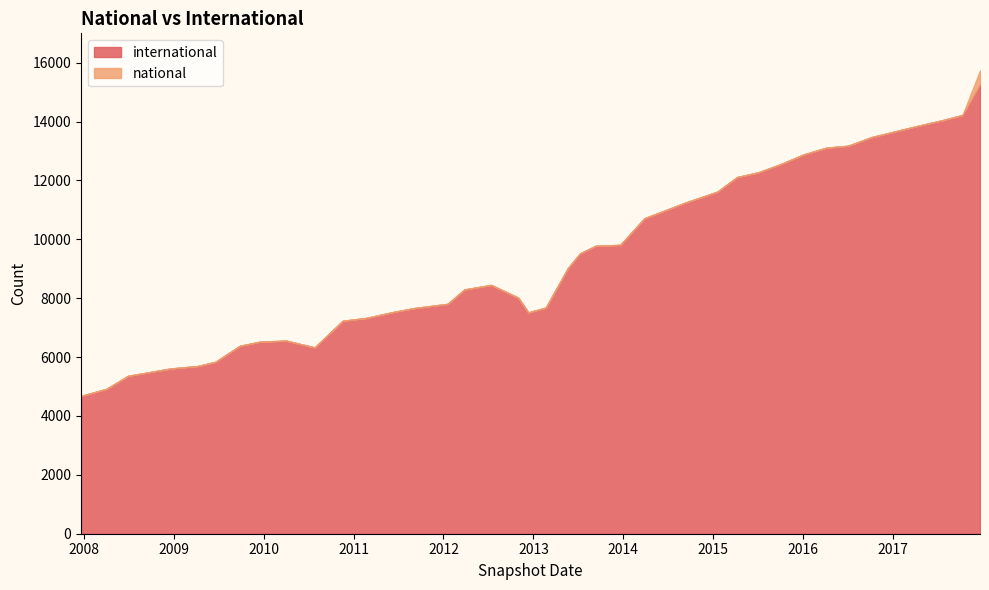

Reading left to right, extract all data points from this chart.

international: 2007-12-19=4678	2008-04-01=4922	2008-06-27=5362	2008-10-10=5512	2008-12-17=5611	2009-04-06=5695	2009-06-17=5836	2009-09-25=6383	2009-12-16=6522	2010-04-01=6557	2010-07-26=6327	2010-11-17=7231	2011-02-21=7328	2011-06-10=7529	2011-09-05=7664	2012-01-18=7807	2012-03-26=8296	2012-07-13=8450	2012-10-31=8017	2012-12-11=7517	2013-02-20=7679	2013-05-21=9021	2013-07-09=9521	2013-09-10=9776	2013-12-20=9811	2014-03-28=10713	2014-09-08=11238	2015-01-19=11619	2015-04-09=12114	2015-07-03=12271	2015-10-01=12545	2016-01-04=12879	2016-04-05=13109	2016-07-04=13178	2016-10-07=13470	2016-12-27=13635	2017-04-12=13851	2017-07-24=14049	2017-10-12=14223	2017-12-22=15278
national: 2007-12-19=1	2008-04-01=1	2008-06-27=1	2008-10-10=1	2008-12-17=1	2009-04-06=1	2009-06-17=1	2009-09-25=1	2009-12-16=1	2010-04-01=1	2010-07-26=1	2010-11-17=1	2011-02-21=1	2011-06-10=1	2011-09-05=1	2012-01-18=1	2012-03-26=1	2012-07-13=1	2012-10-31=1	2012-12-11=1	2013-02-20=1	2013-05-21=1	2013-07-09=1	2013-09-10=1	2013-12-20=1	2014-03-28=1	2014-09-08=1	2015-01-19=1	2015-04-09=1	2015-07-03=1	2015-10-01=1	2016-01-04=1	2016-04-05=1	2016-07-04=1	2016-10-07=1	2016-12-27=1	2017-04-12=1	2017-07-24=1	2017-10-12=1	2017-12-22=459